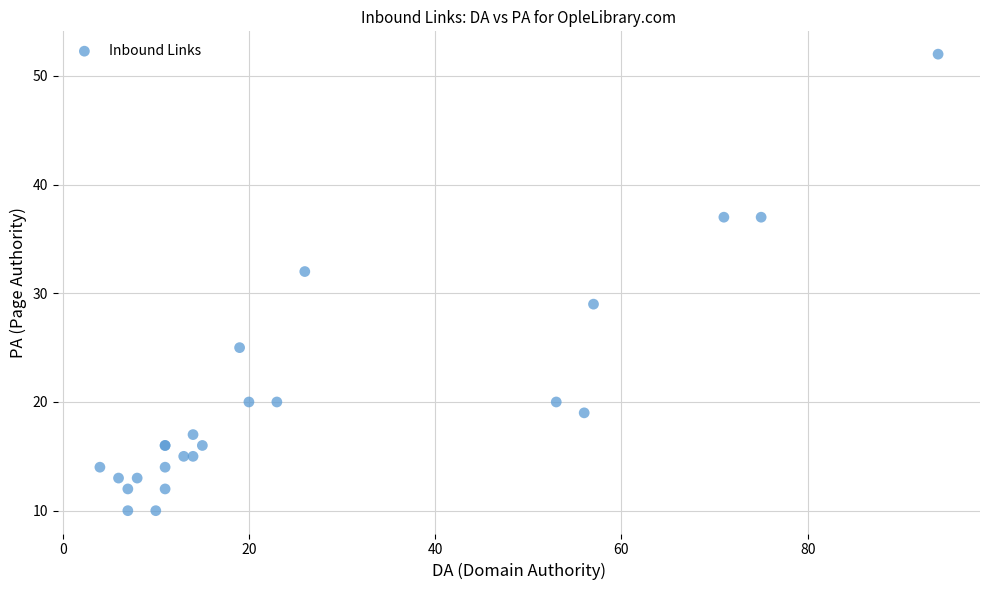

What Y value in the scatter plot is closest to 31?

32